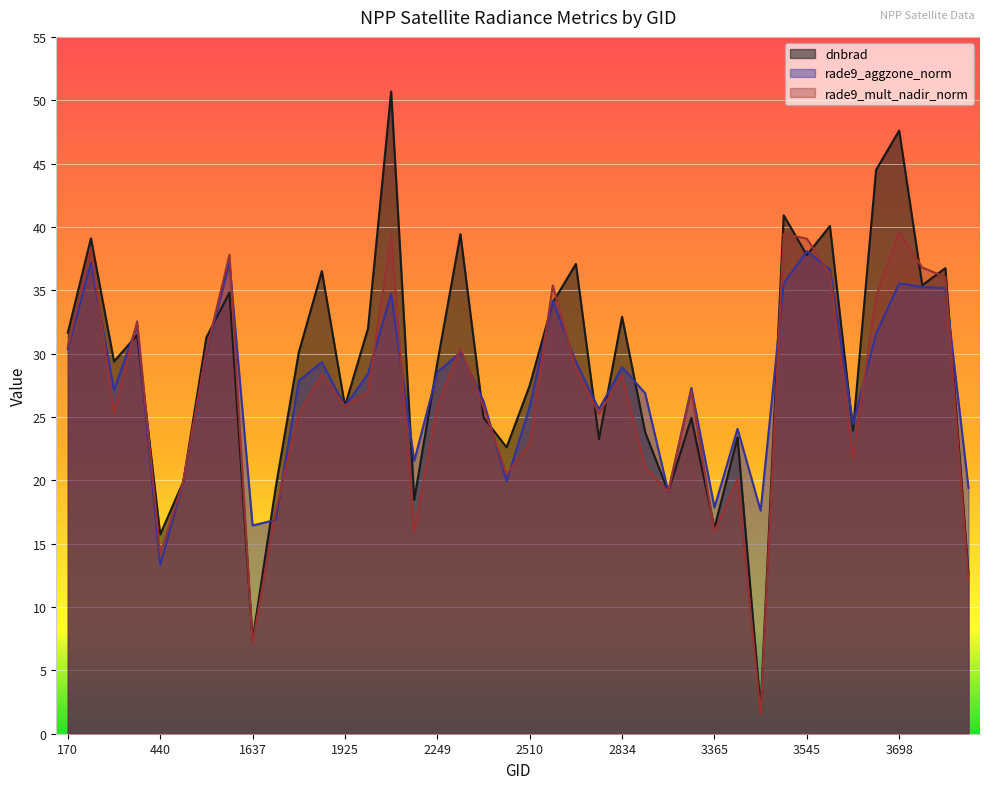

How many lines are shown in the chart?

3